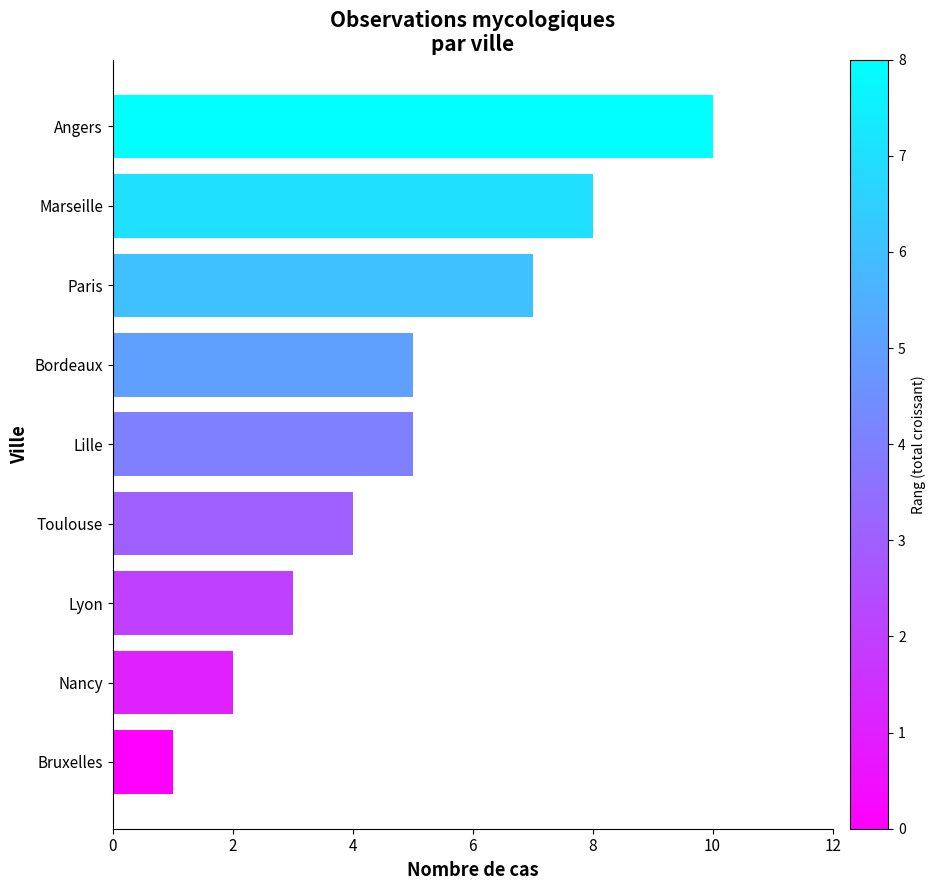

Reading bottom to top, extract all data points from this chart.

Bruxelles=1	Nancy=2	Lyon=3	Toulouse=4	Lille=5	Bordeaux=5	Paris=7	Marseille=8	Angers=10